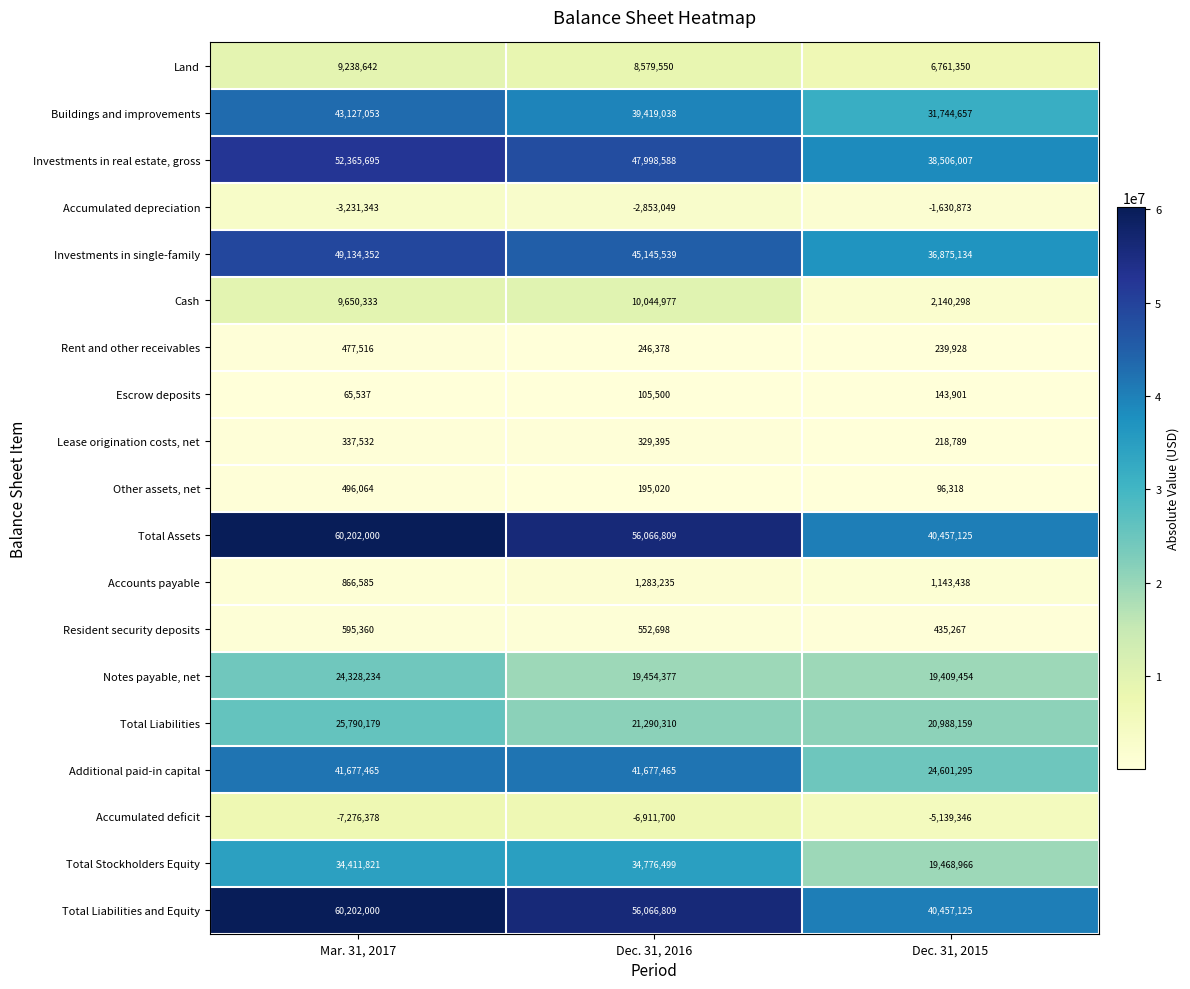

Is it true that Total Assets equals 107110405 at Mar. 31, 2017?

False